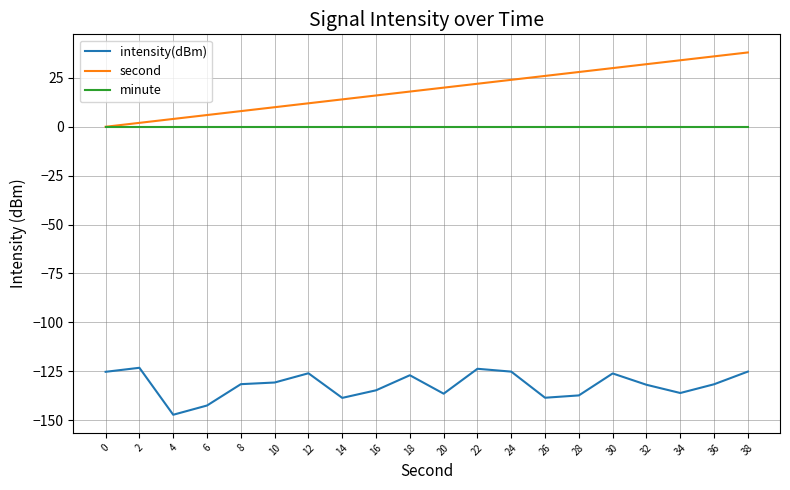

Is it true that intensity(dBm) equals -127.0 at 18?

True